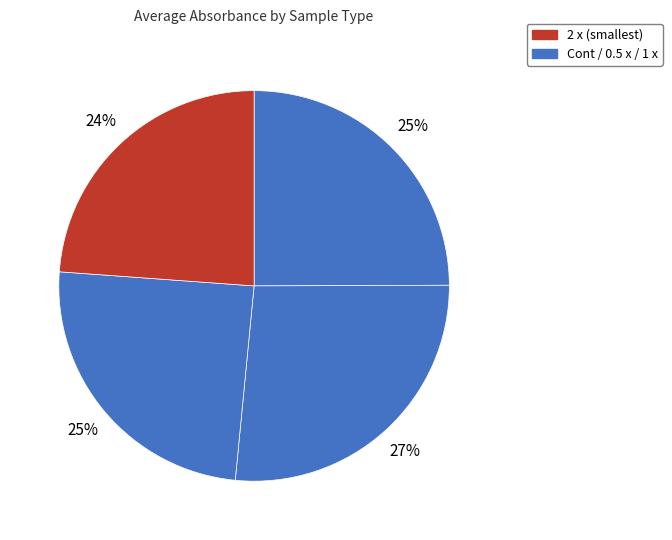

Rank the categories by value from highest to lowest.

0.5 x, Cont, 1 x, 2 x